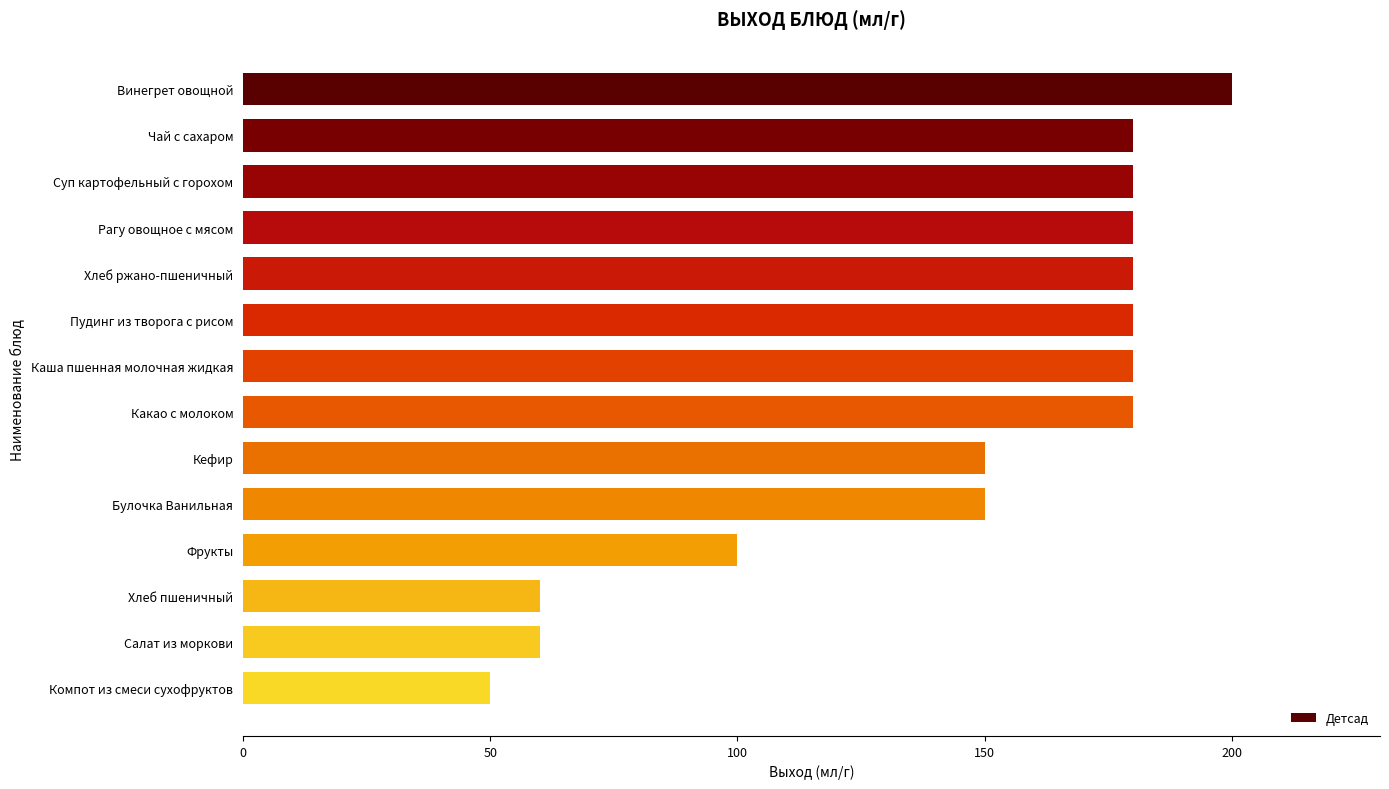

What value does the data have at Хлеб пшеничный, to the nearest 10?

60